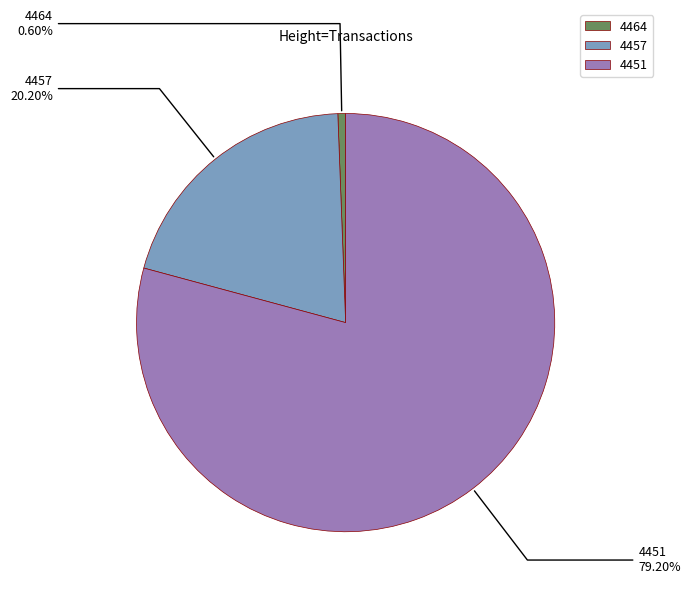

What portion of the pie excludes 4457?

79.8%